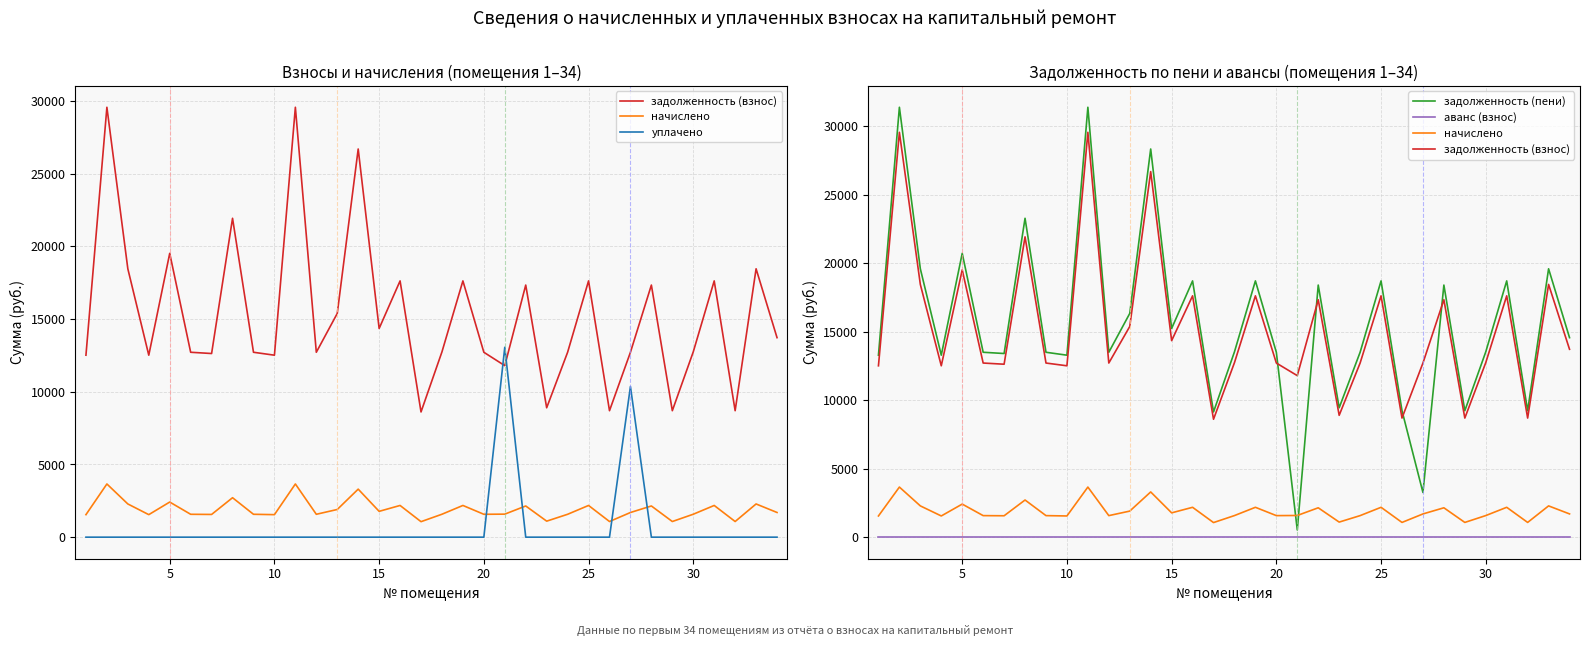

True or false: аванс (взнос) and начислено cross at least once.

False